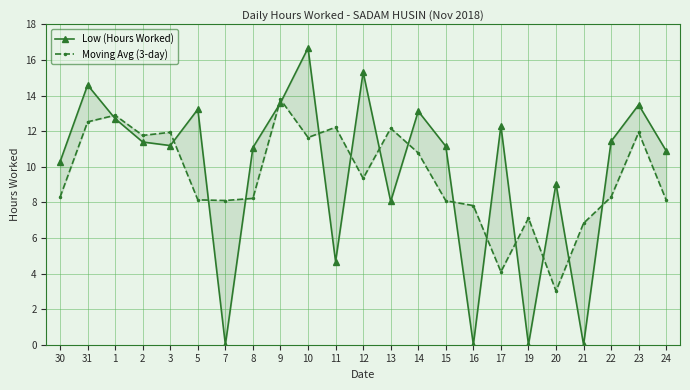

Reading left to right, list all the values displayed in this chart.

Low (Hours Worked): 30=10.3	31=14.6	1=12.7	2=11.4	3=11.2	5=13.2	7=0.0	8=11.1	9=13.6	10=16.7	11=4.7	12=15.3	13=8.1	14=13.1	15=11.2	16=0.0	17=12.3	19=0.0	20=9.1	21=0.0	22=11.4	23=13.5	24=10.9
Moving Avg (3-day): 30=8.3	31=12.5	1=12.9	2=11.8	3=11.9	5=8.1	7=8.1	8=8.2	9=13.8	10=11.6	11=12.2	12=9.3	13=12.2	14=10.8	15=8.1	16=7.8	17=4.1	19=7.1	20=3.0	21=6.8	22=8.3	23=11.9	24=8.1